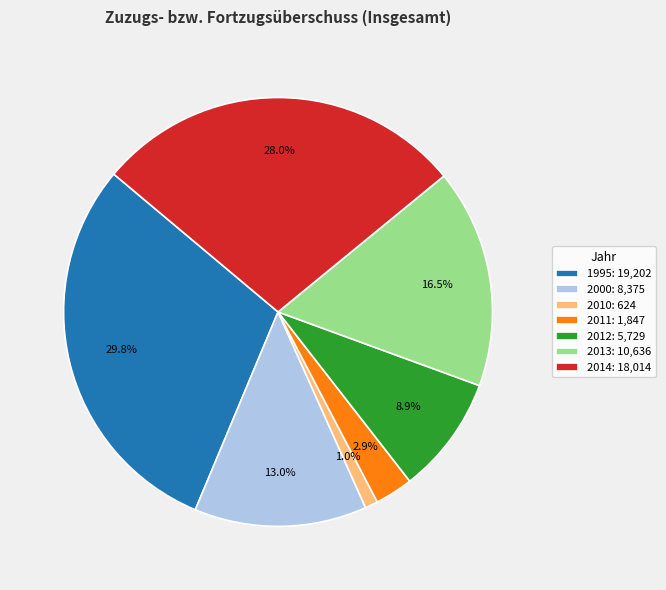

Which slice is the smallest?

2010: 624